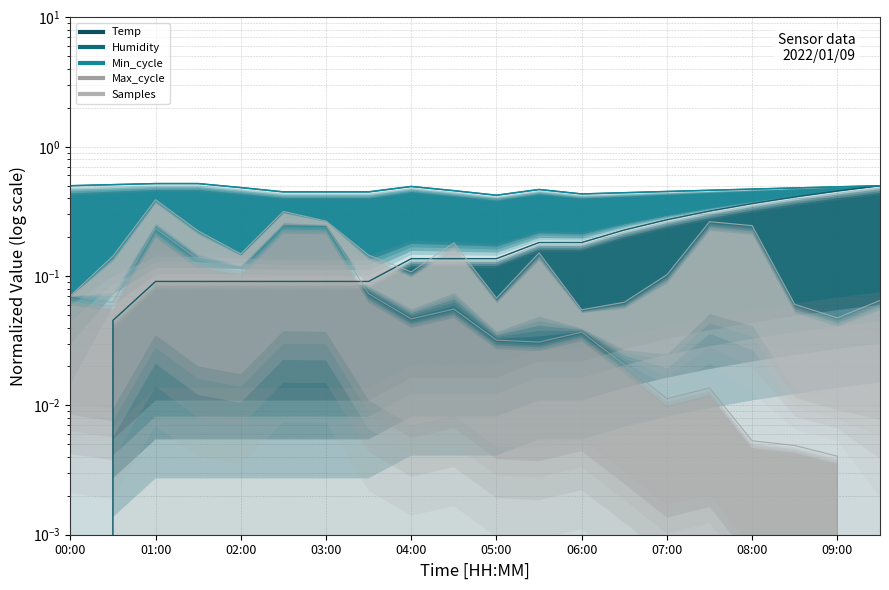

What is the sum of the Temp values at 03:30 and 01:30?

0.2